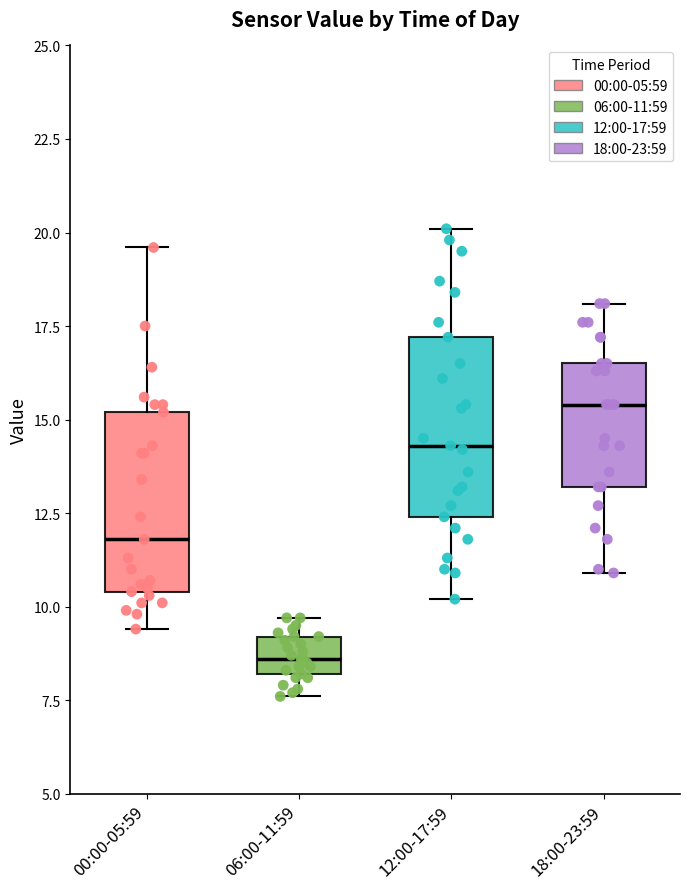

Which box has the lowest median line?

06:00-11:59